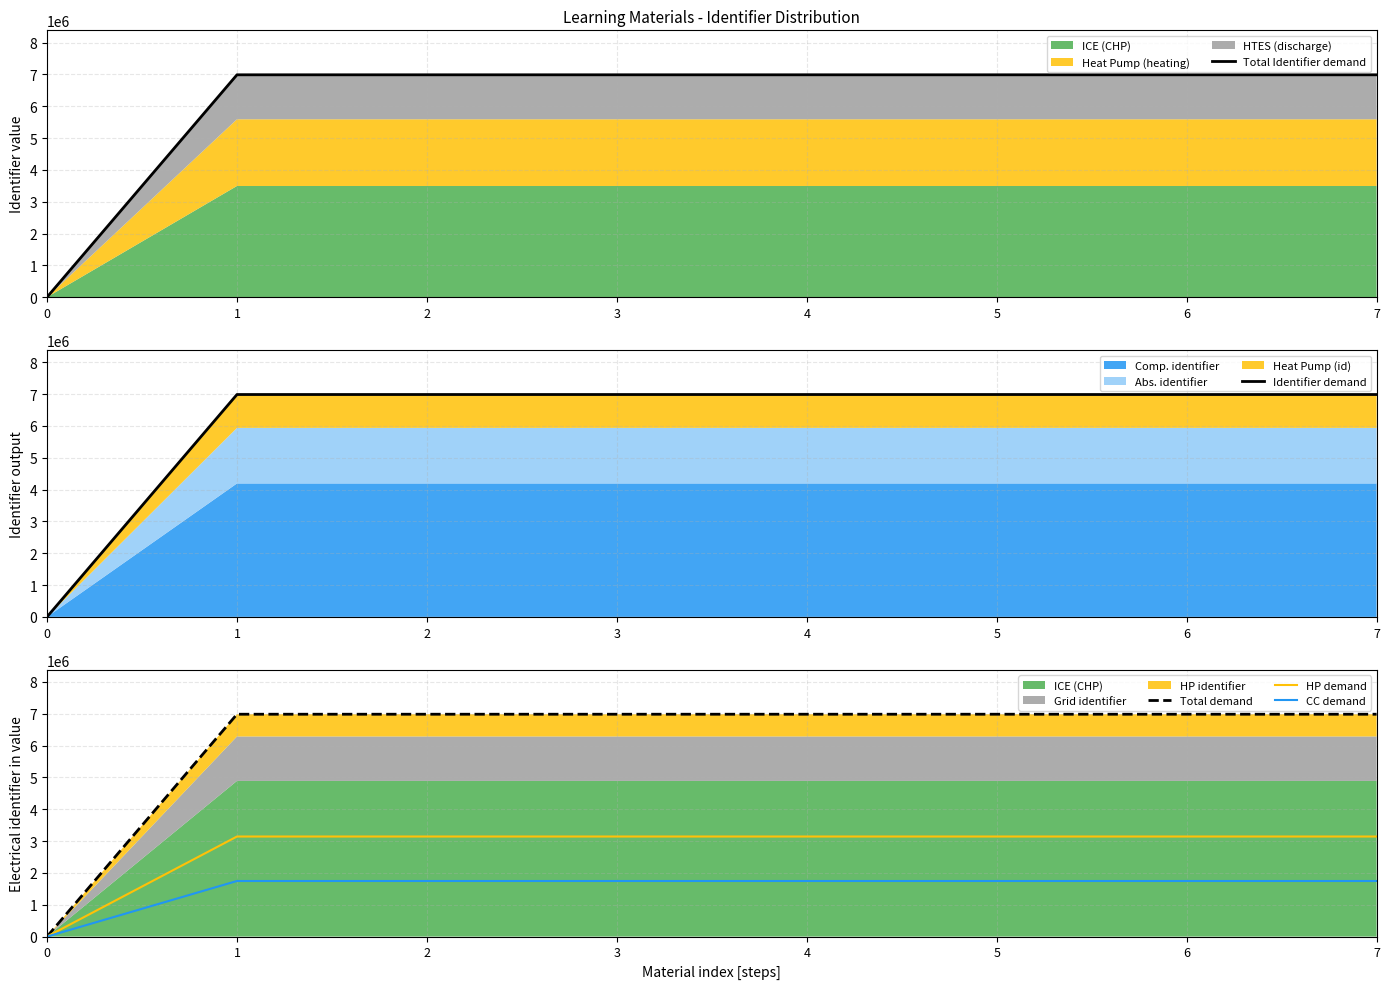

Reading left to right, what are all the values shown in this chart?

Total Identifier demand: 0.0	6986719.0	6986723.0	6986729.0	6986731.0	6986733.0	6986735.0	6986737.0
Identifier demand: 0.0	6986719.0	6986723.0	6986729.0	6986731.0	6986733.0	6986735.0	6986737.0
Total demand: 0.0	6986719.0	6986723.0	6986729.0	6986731.0	6986733.0	6986735.0	6986737.0
HP demand: 0.0	3144023.6	3144025.4	3144028.1	3144029.0	3144029.9	3144030.8	3144031.6
CC demand: 0.0	1746679.8	1746680.8	1746682.2	1746682.8	1746683.2	1746683.8	1746684.2